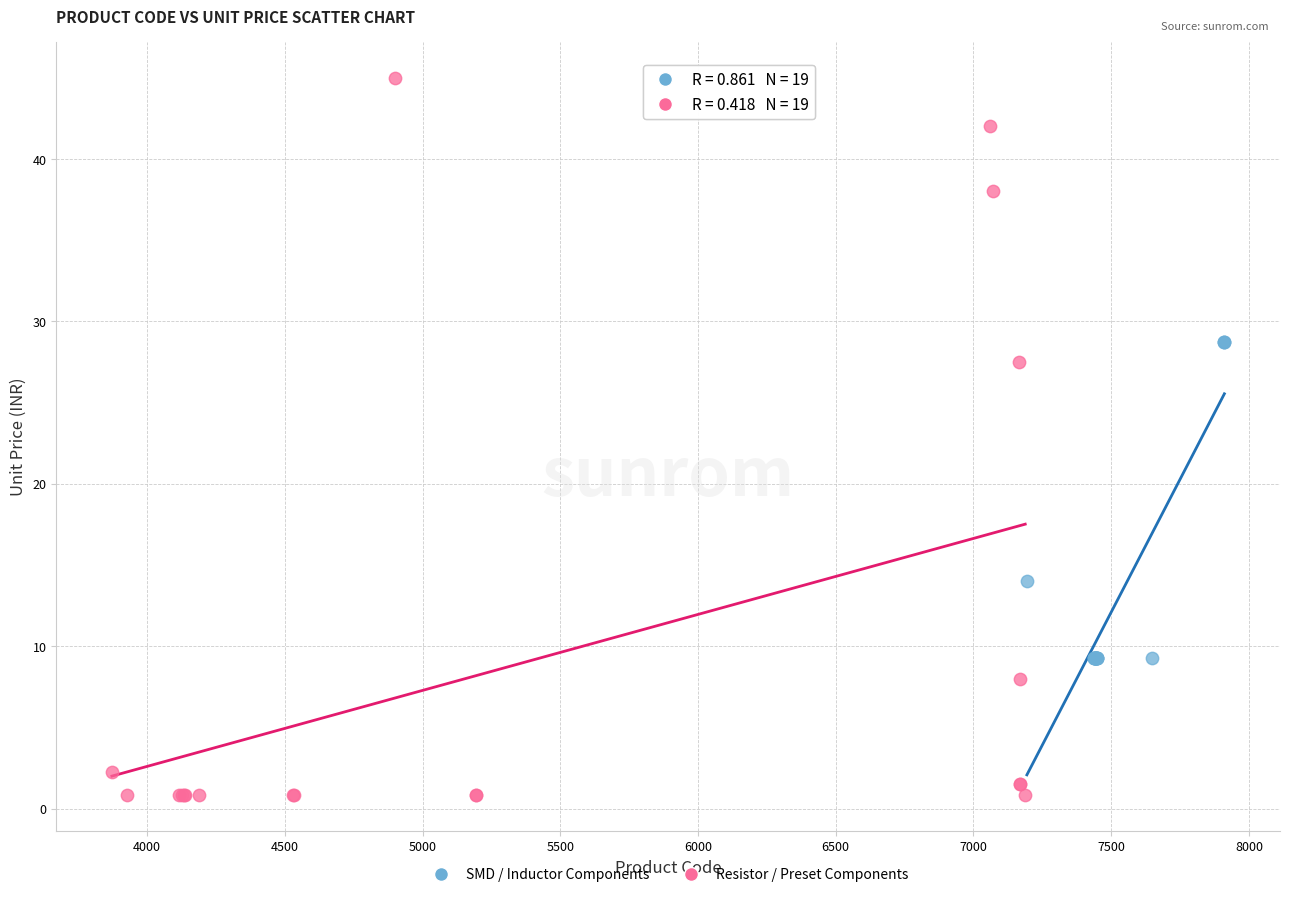

Which series has the widest spread of Y values?

Resistor / Preset Components